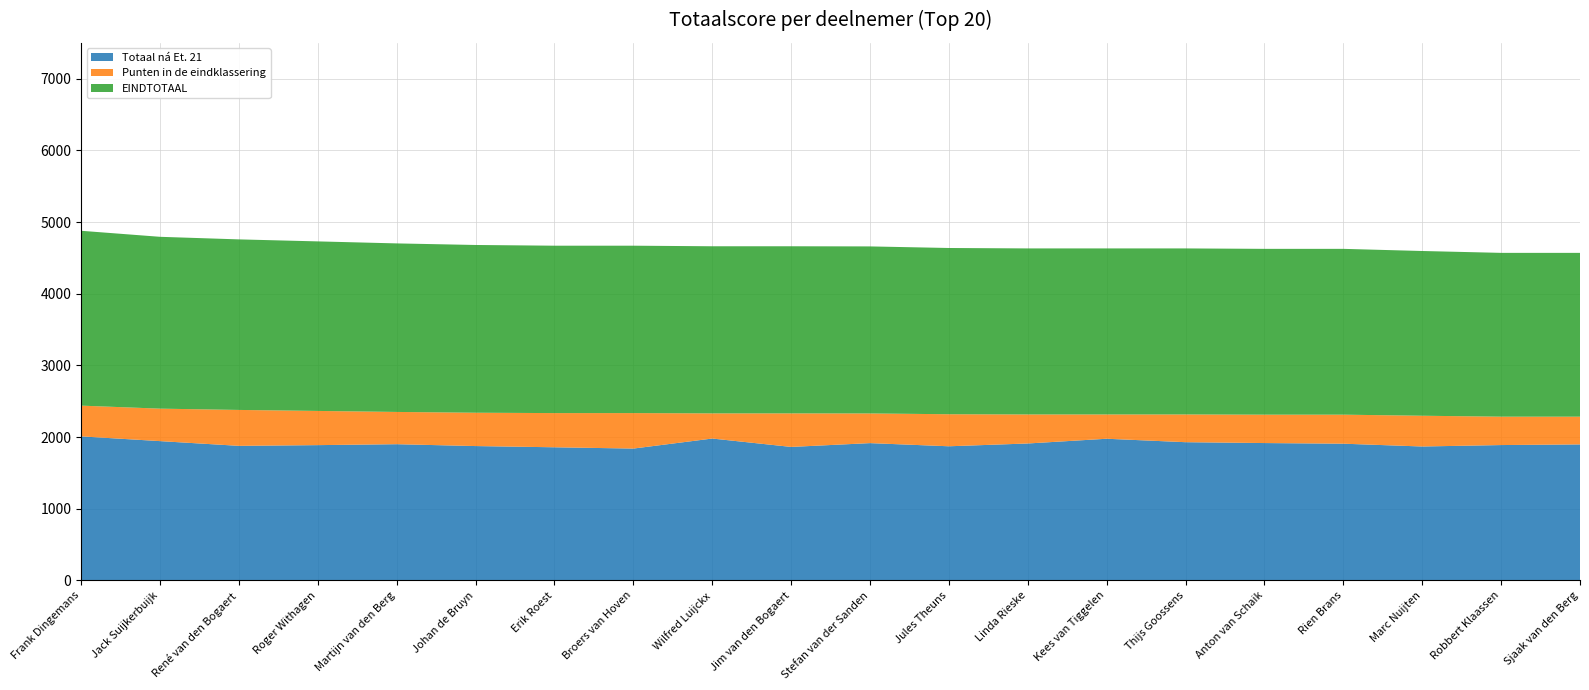

Reading left to right, extract all data points from this chart.

Totaal ná Et. 21: 2010	1944	1878	1888	1901	1875	1858	1840	1980	1863	1916	1872	1911	1977	1929	1917	1908	1869	1889	1898
Punten in de eindklassering: 429	453	501	477	450	465	477	495	351	468	414	447	405	339	387	396	405	429	396	387
EINDTOTAAL: 2439	2397	2379	2365	2351	2340	2335	2335	2331	2331	2330	2319	2316	2316	2316	2313	2313	2298	2285	2285